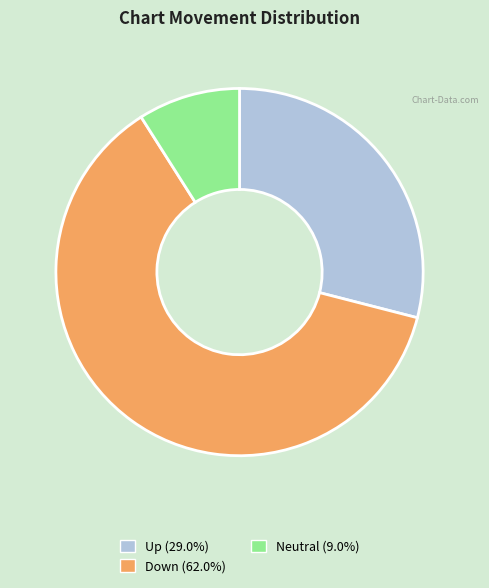

Is there a majority slice in this chart?

Yes